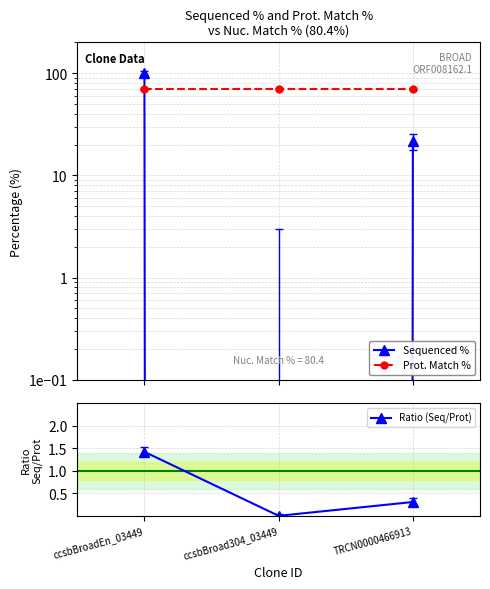

What are all the series names shown in the legend?

Sequenced %, Prot. Match %, Ratio (Seq/Prot)